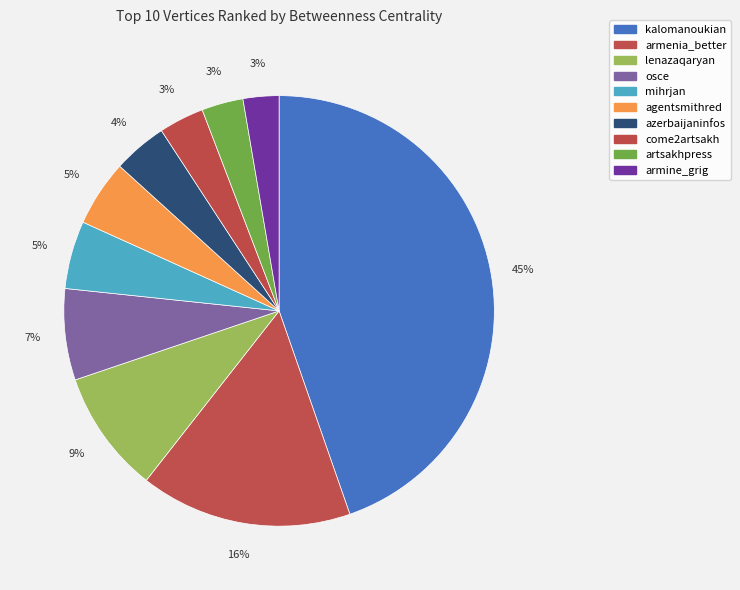

Count the number of slices in the pie.

10